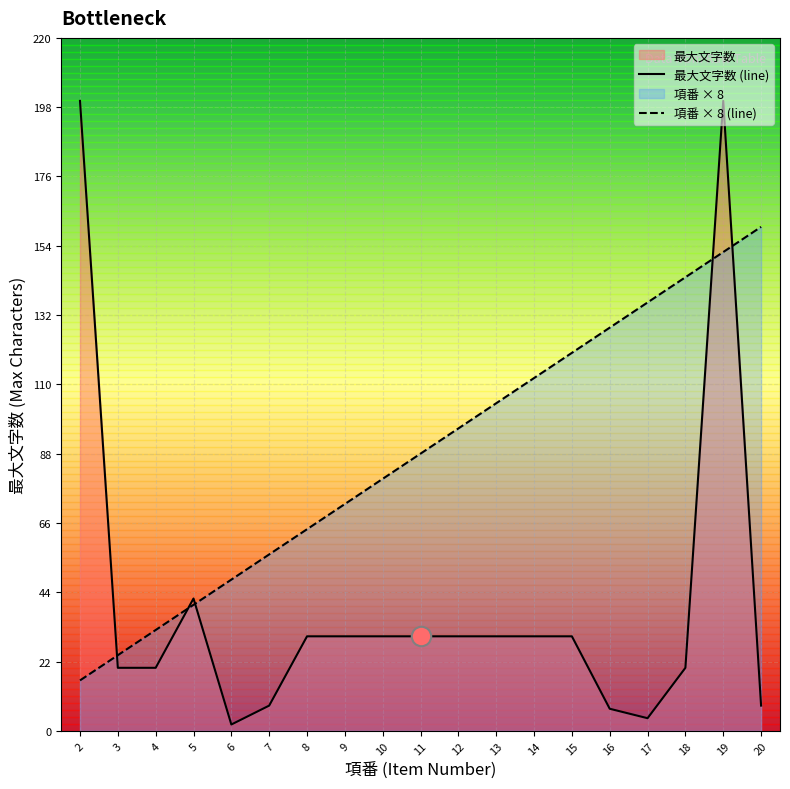

What is the spread (max minus min) of values at 6?

46